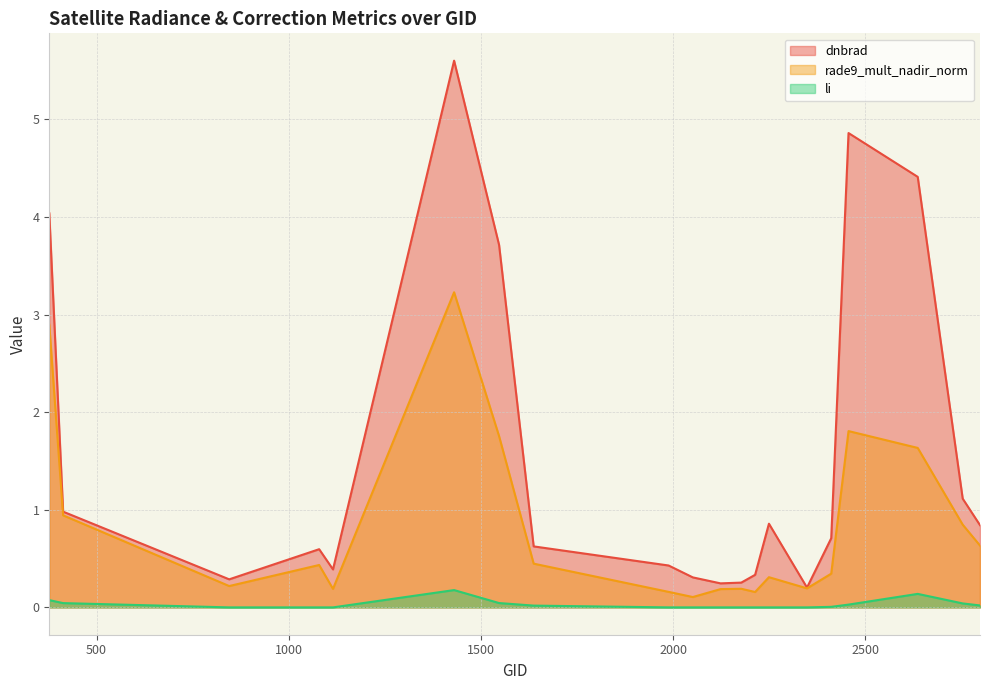

The dnbrad series shows 0.2 at 2123. True or false?

True